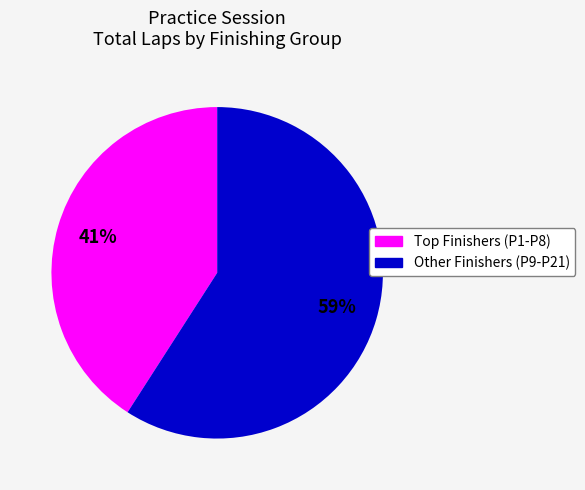

Does any single category account for the majority?

Yes